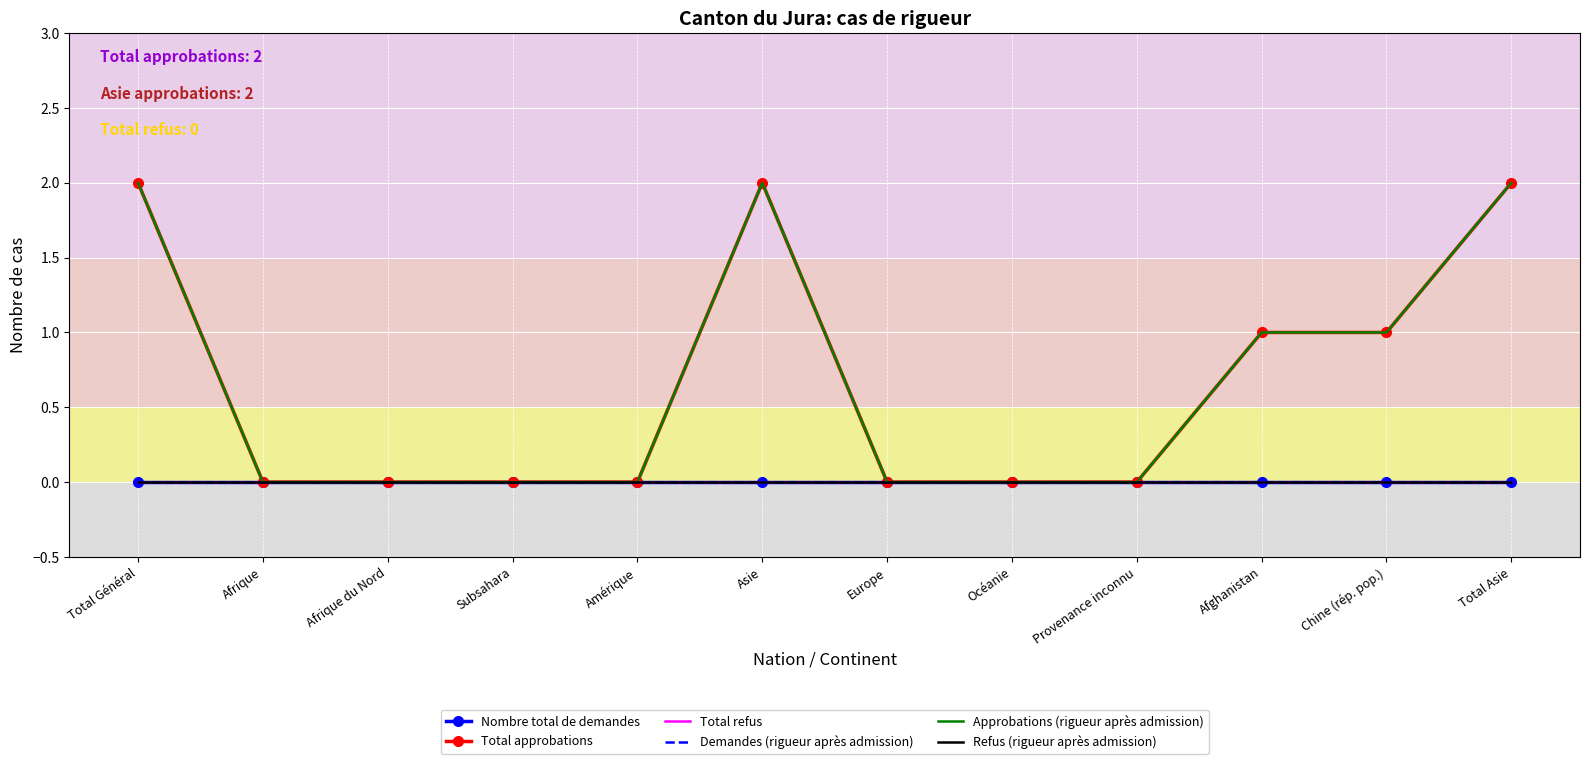

True or false: Demandes (rigueur après admission) has more than 1 interior local peaks.

False